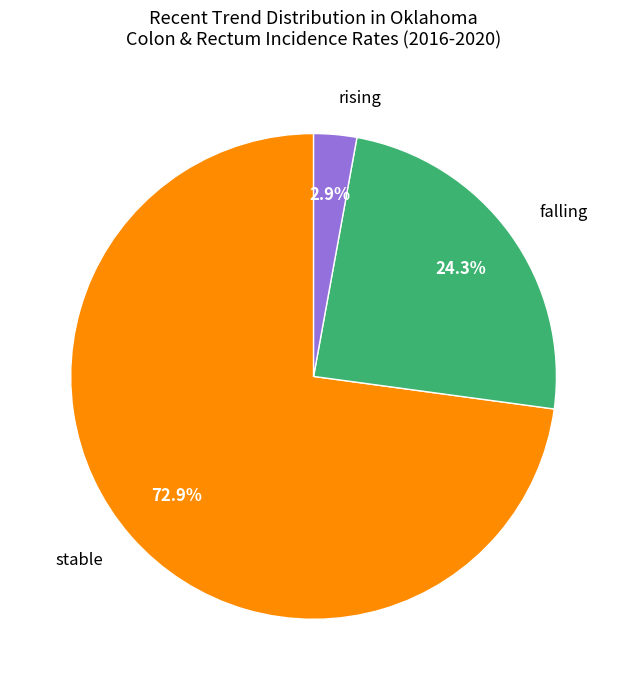

Is there a majority slice in this chart?

Yes